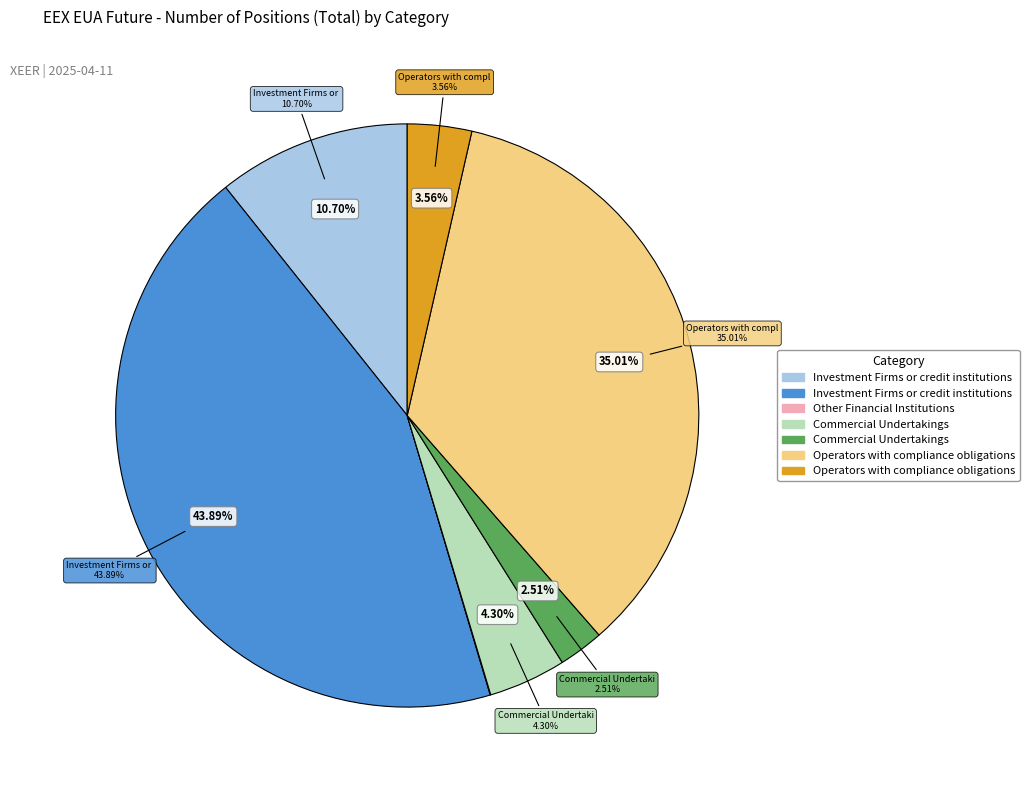

What is the change in value from Other Financial Institutions (Long) to Operators with compliance obligations (Long)?

+35812.0